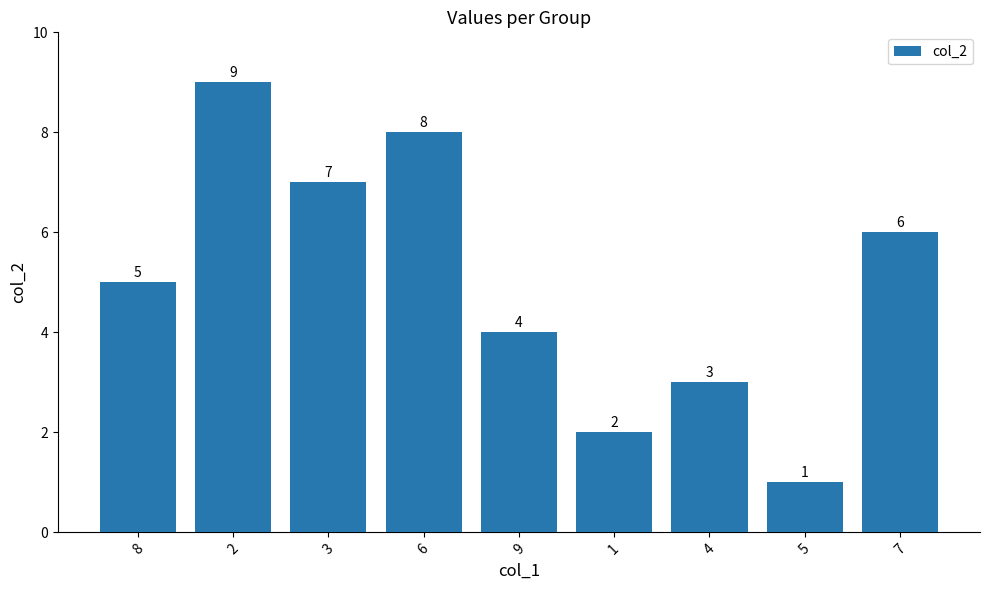

Does the chart contain stacked bars?

No